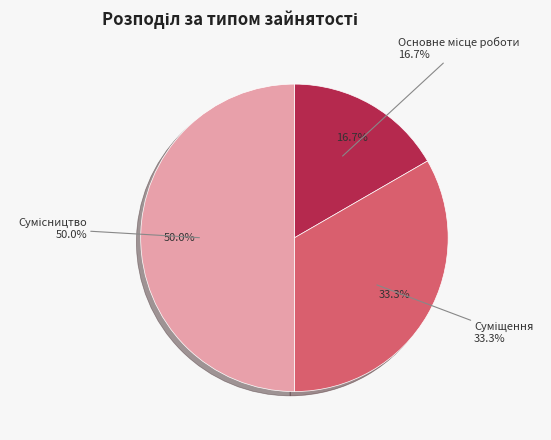

What is the largest slice in the pie chart?

Сумісництво